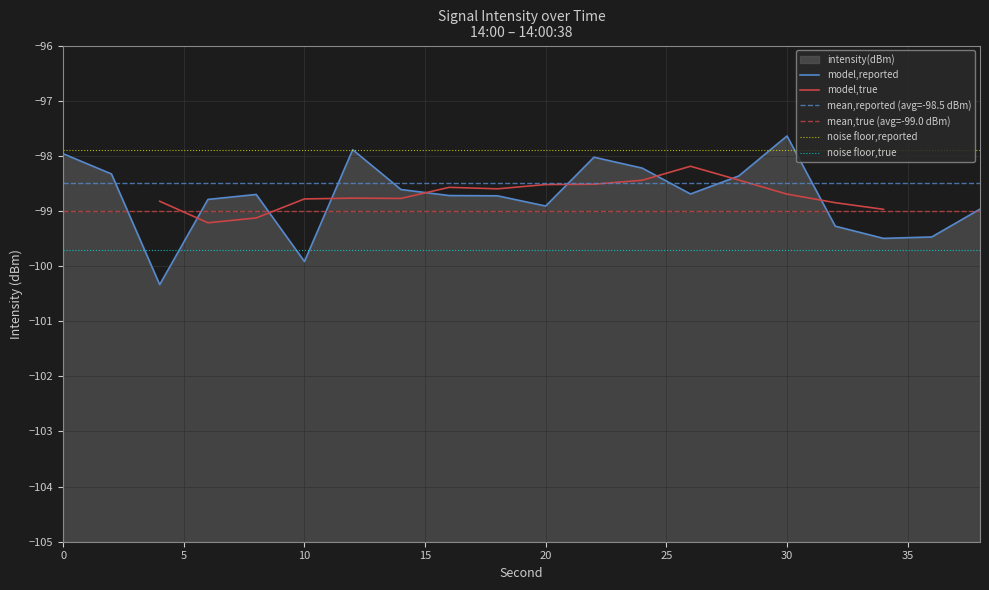

Which has a higher value, 16 or 36?

16